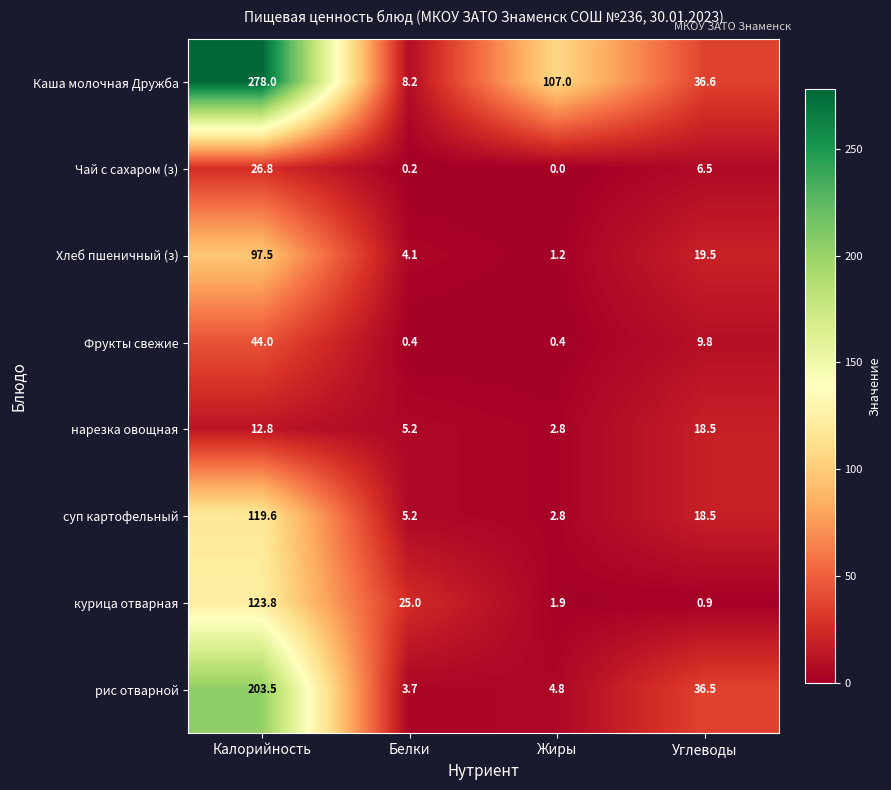

The value of суп картофельный at Углеводы is 18.5. True or false?

True